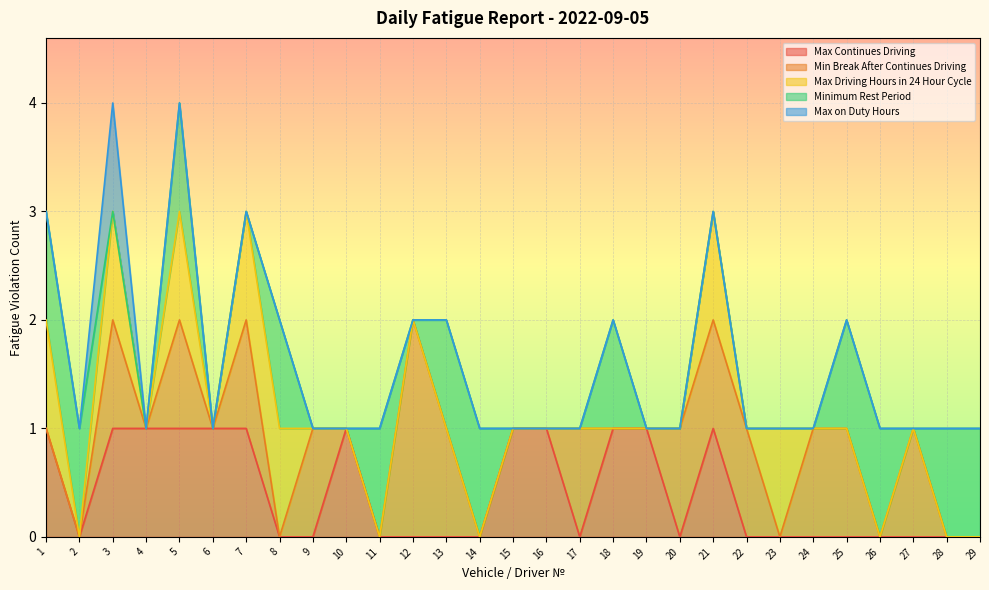

Between which two adjacent categories do Minimum Rest Period and Min Break After Continues Driving first intersect?

2 and 3